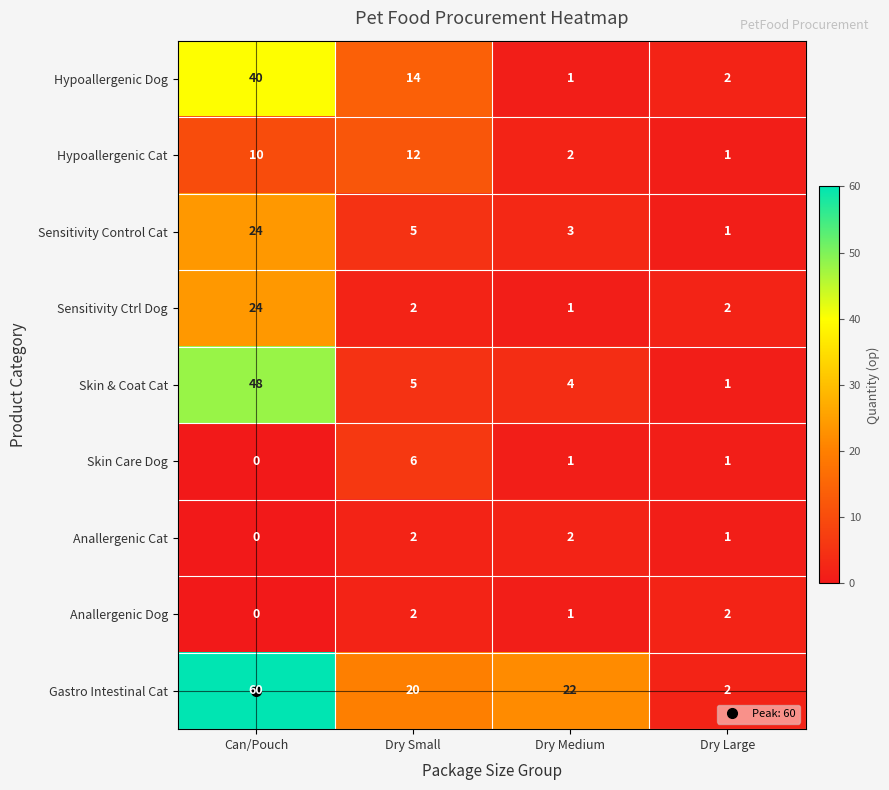

True or false: Anallergenic Cat has a value of 1 at Can/Pouch.

False